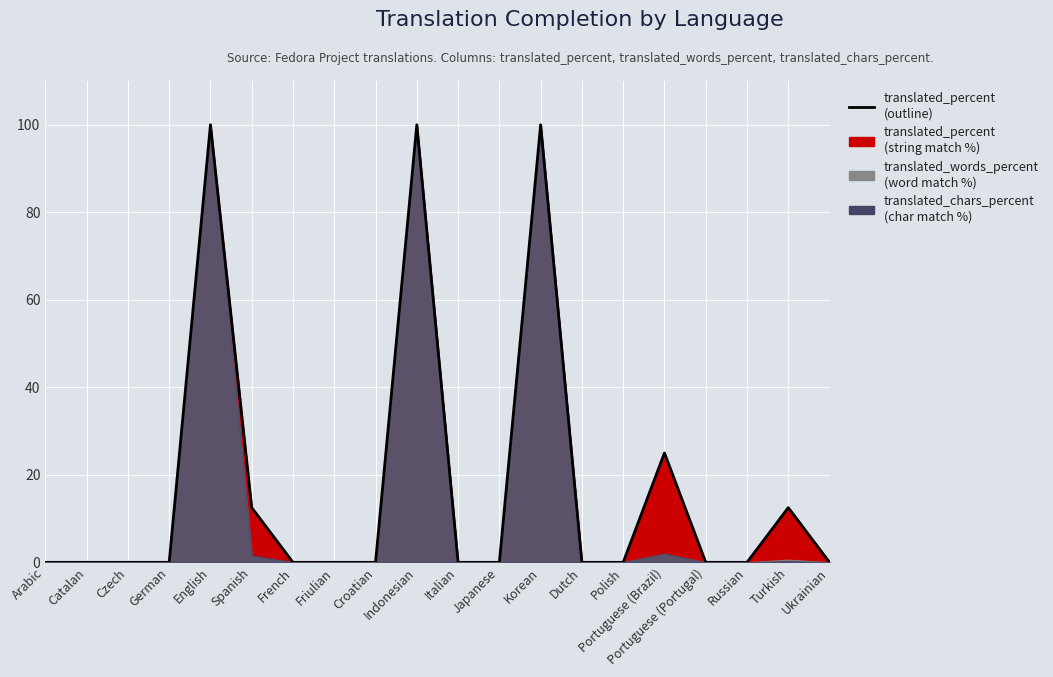

What is the label of the 4th point from the left?

German